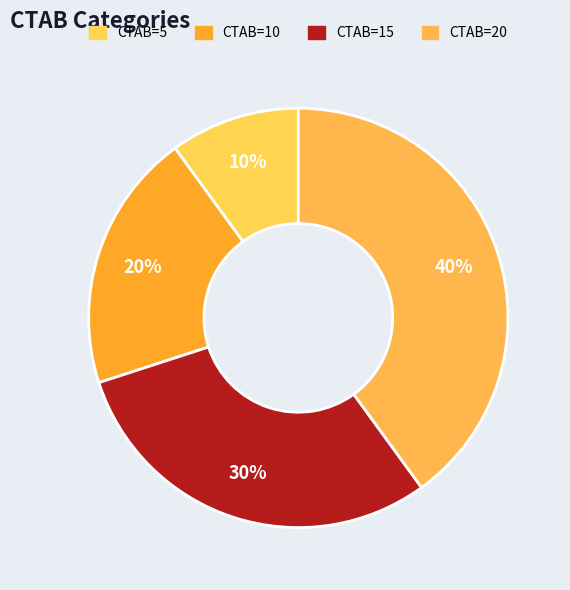

How many slices are in this pie chart?

4